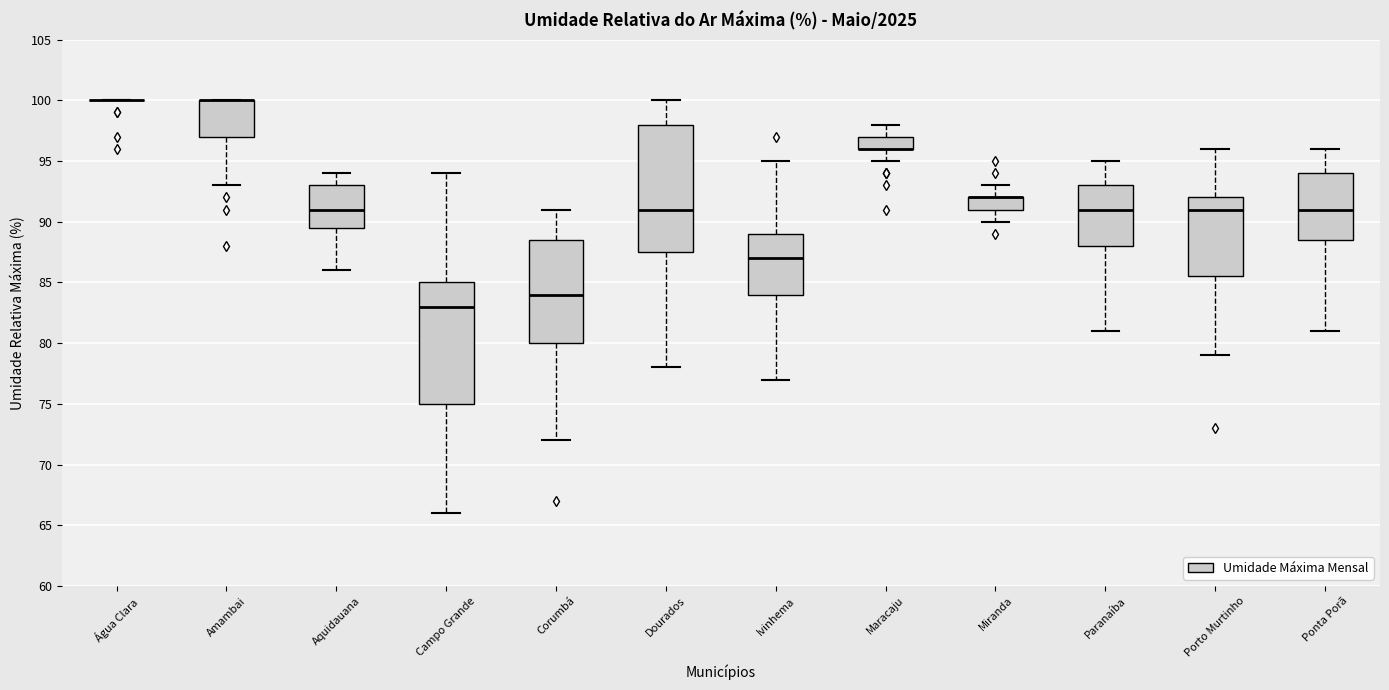

Where does the median line of the box for Corumbá sit on the y-axis? The values are not printed on the chart, so give them approximately, as read against the axis.

84.0